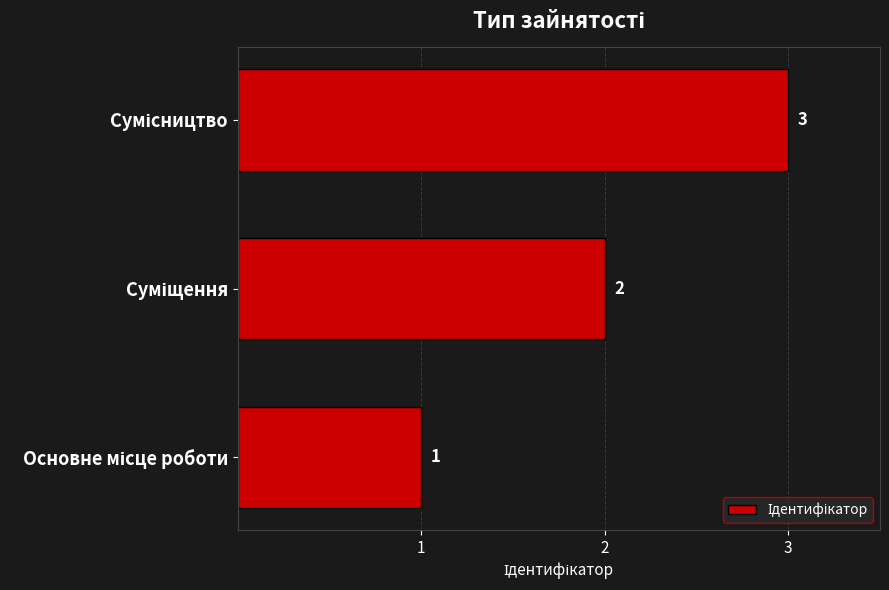

Count the values in the range 1 to 3.

3